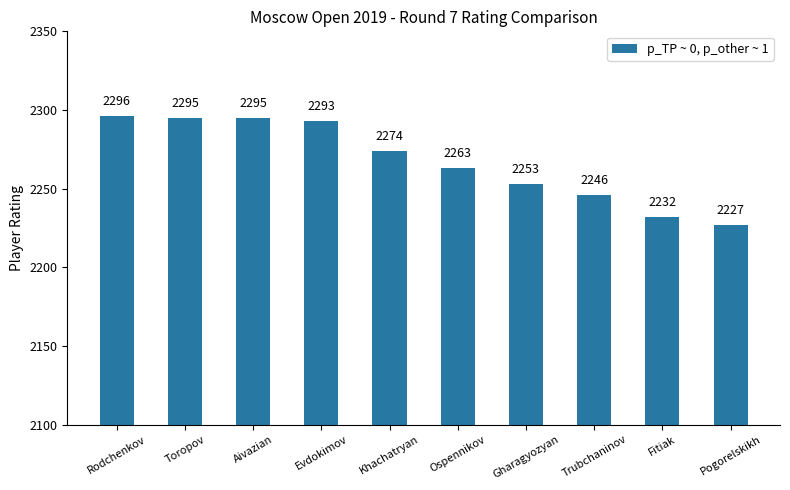

At which category does the chart reach its peak across all series?

Rodchenkov